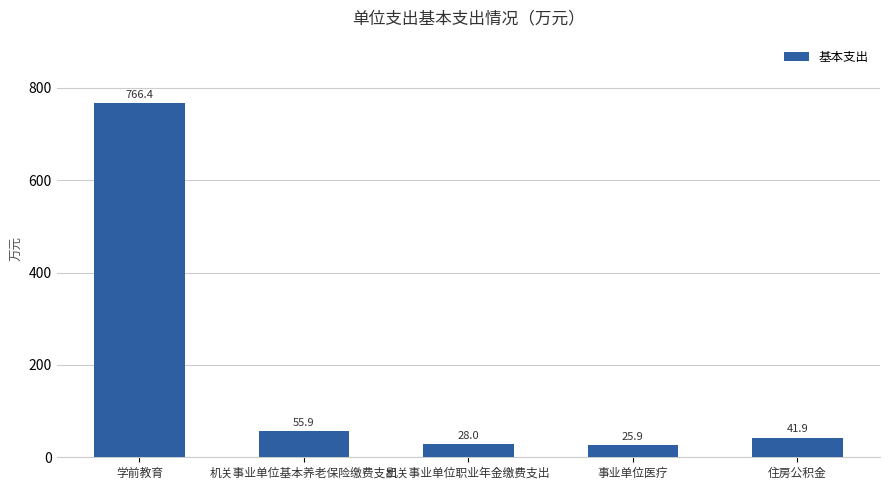

What is the label of the 4th bar from the left?

事业单位医疗